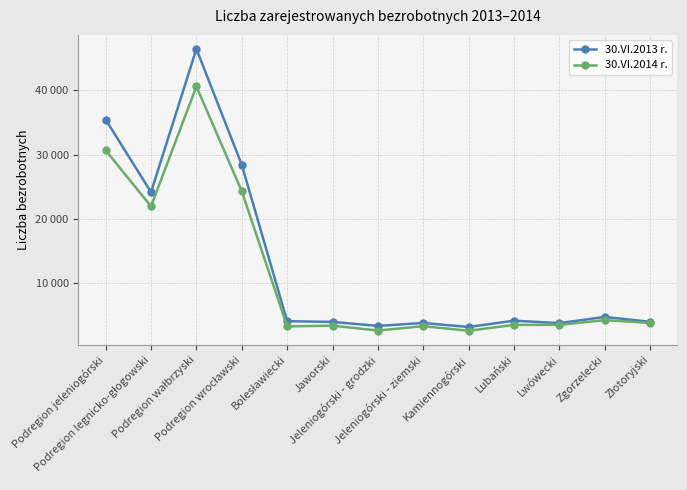

True or false: 30.VI.2014 r. has a value of 962 at Jaworski.

False